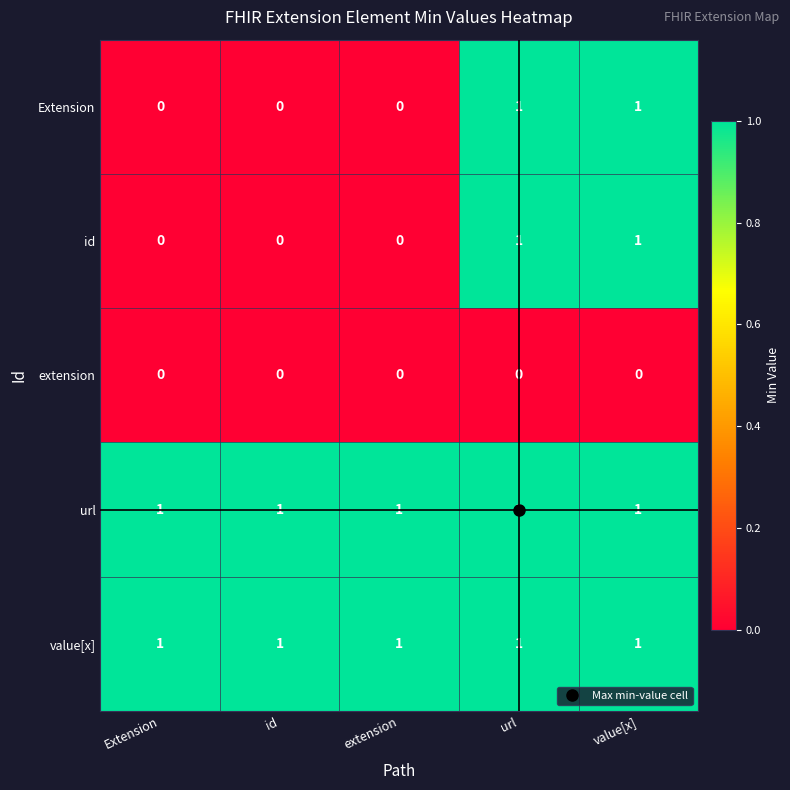

What is the sum of all url values?

5